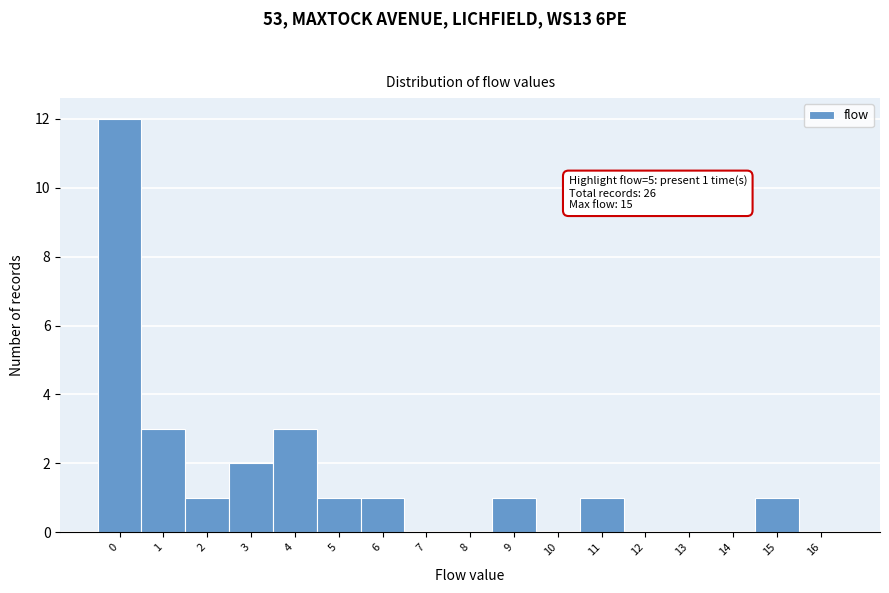

Reading left to right, transcribe all the data shown in this chart.

0=12	1=3	2=1	3=2	4=3	5=1	6=1	7=0	8=0	9=1	10=0	11=1	12=0	13=0	14=0	15=1	16=0